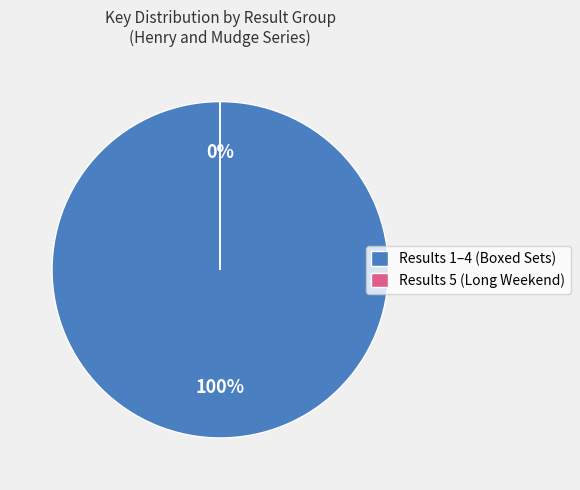

Is it true that Result 2 is 46% of the pie?

False